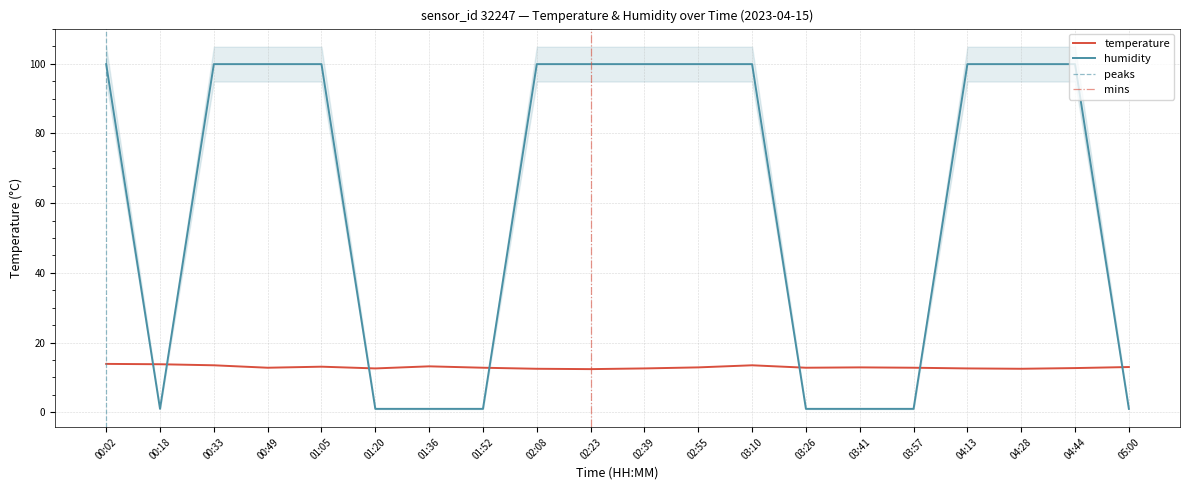

Rank the series by their average value, from highest to lowest.

humidity, temperature